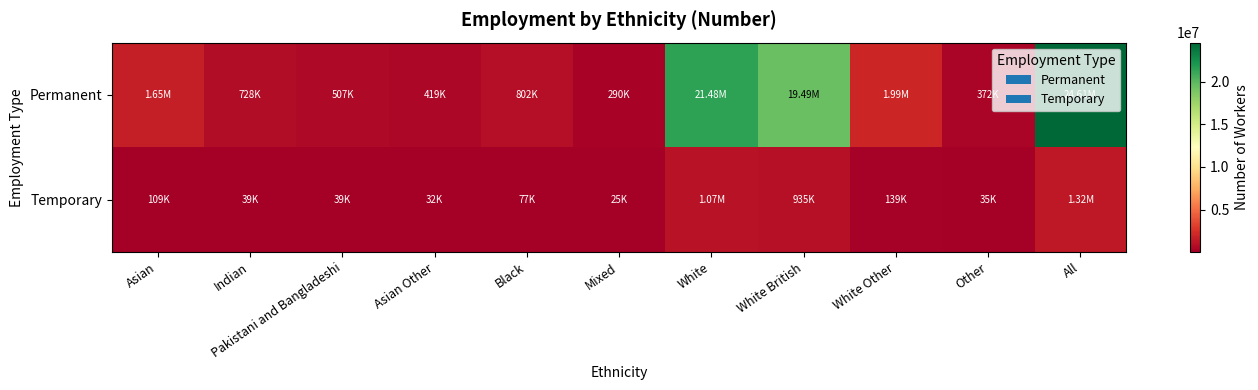

Which series has the largest total across all categories?

Permanent